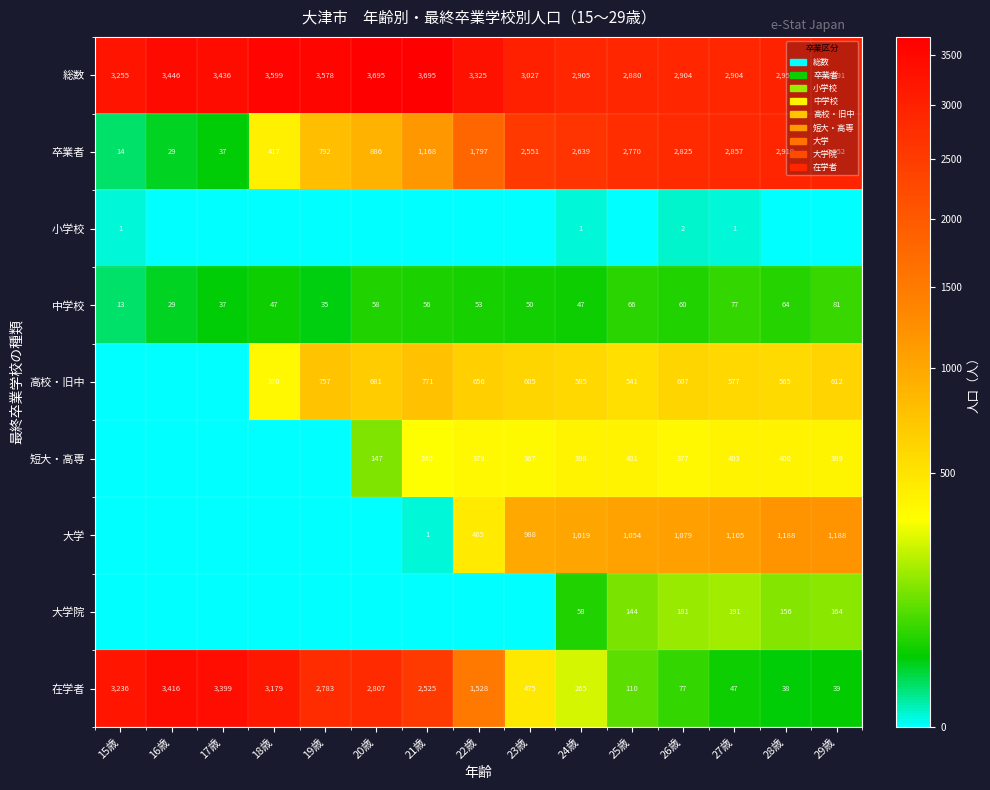

At which label does 在学者 first exceed 1528?

15歳